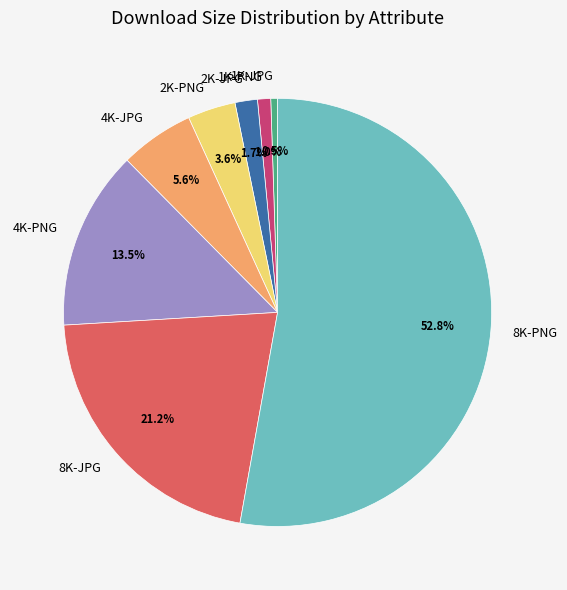

To the nearest percent, what is the combined percentage of 1K-JPG and 8K-PNG?

53%